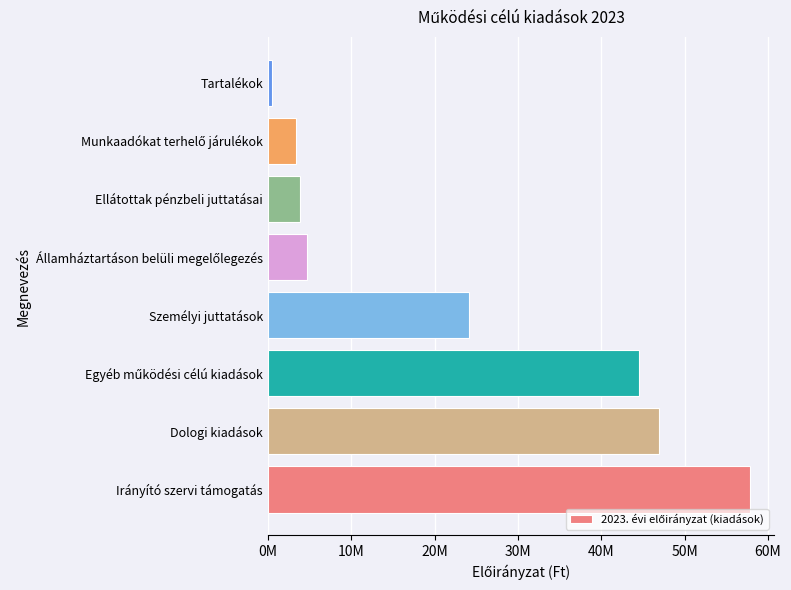

Count the number of values greater than 24109400.

3